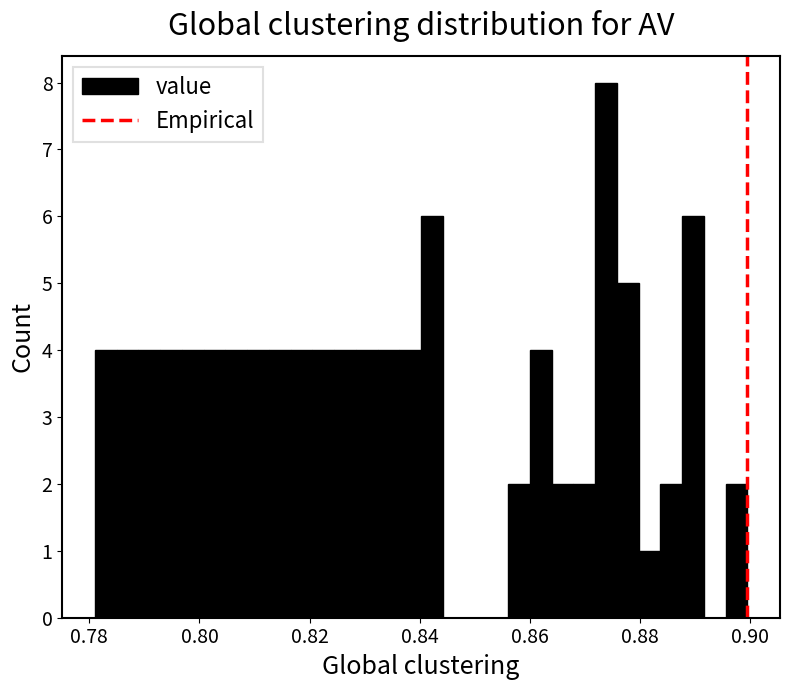

Read against the x-axis, roughly where is the centre of the tallest bar?

0.874